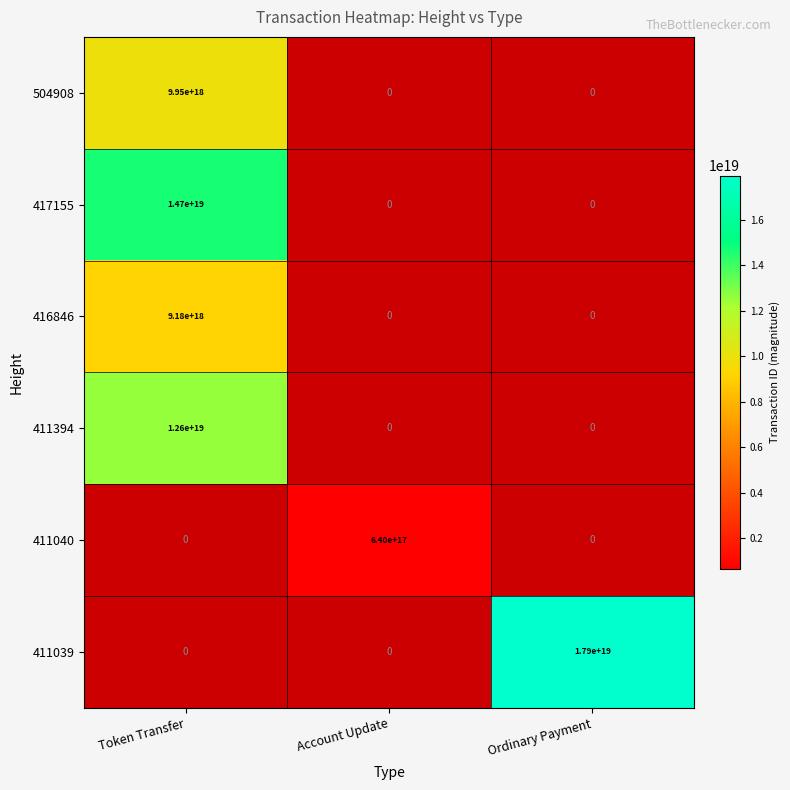

Which has a higher value, Account Update or Ordinary Payment?

Ordinary Payment